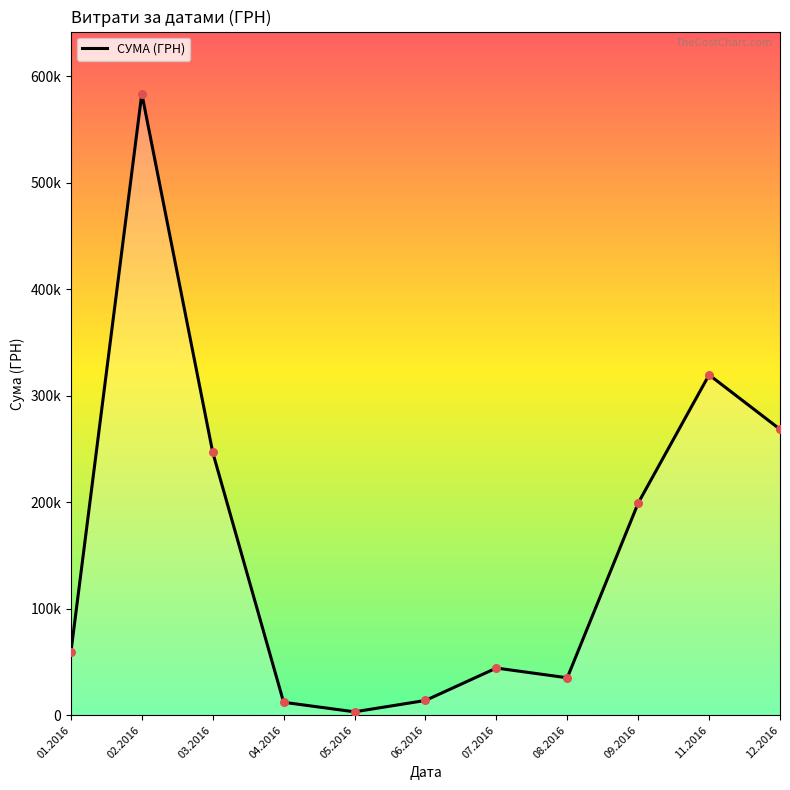

What is the change in value from 01.2016 to 07.2016?

-14964.3